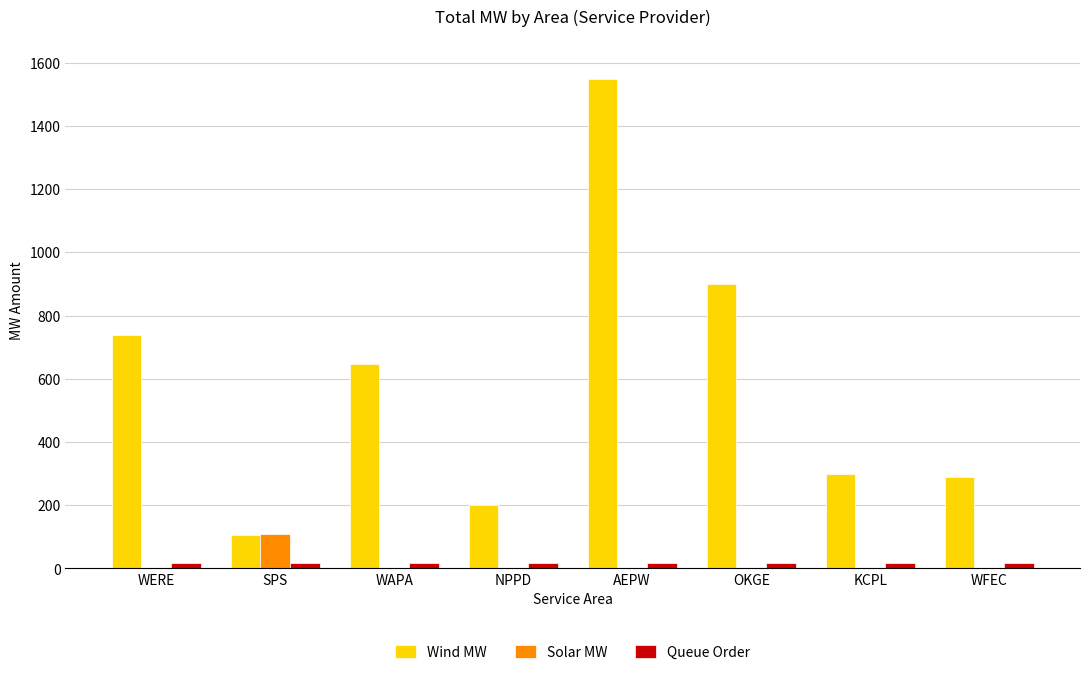

The value of Solar MW at OKGE is 0.0. True or false?

True